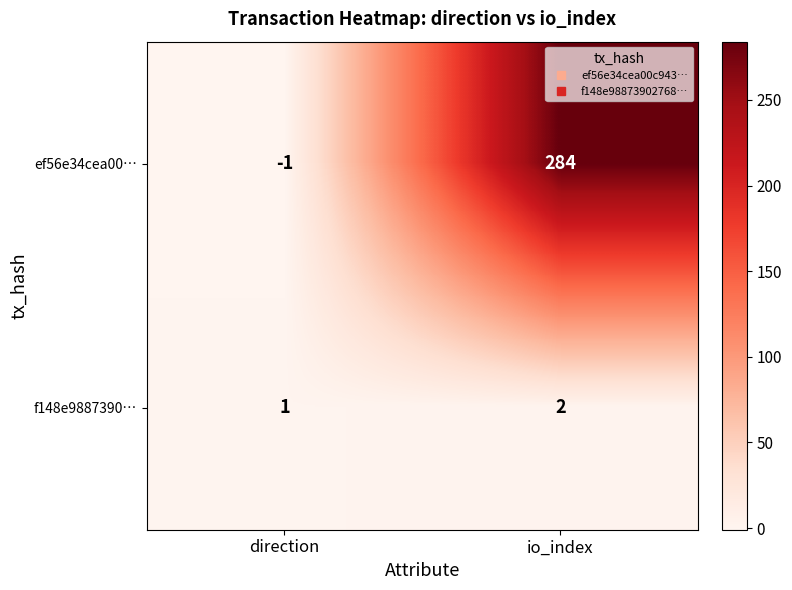

List the series in order of their overall mean, highest first.

ef56e34cea00…, f148e9887390…